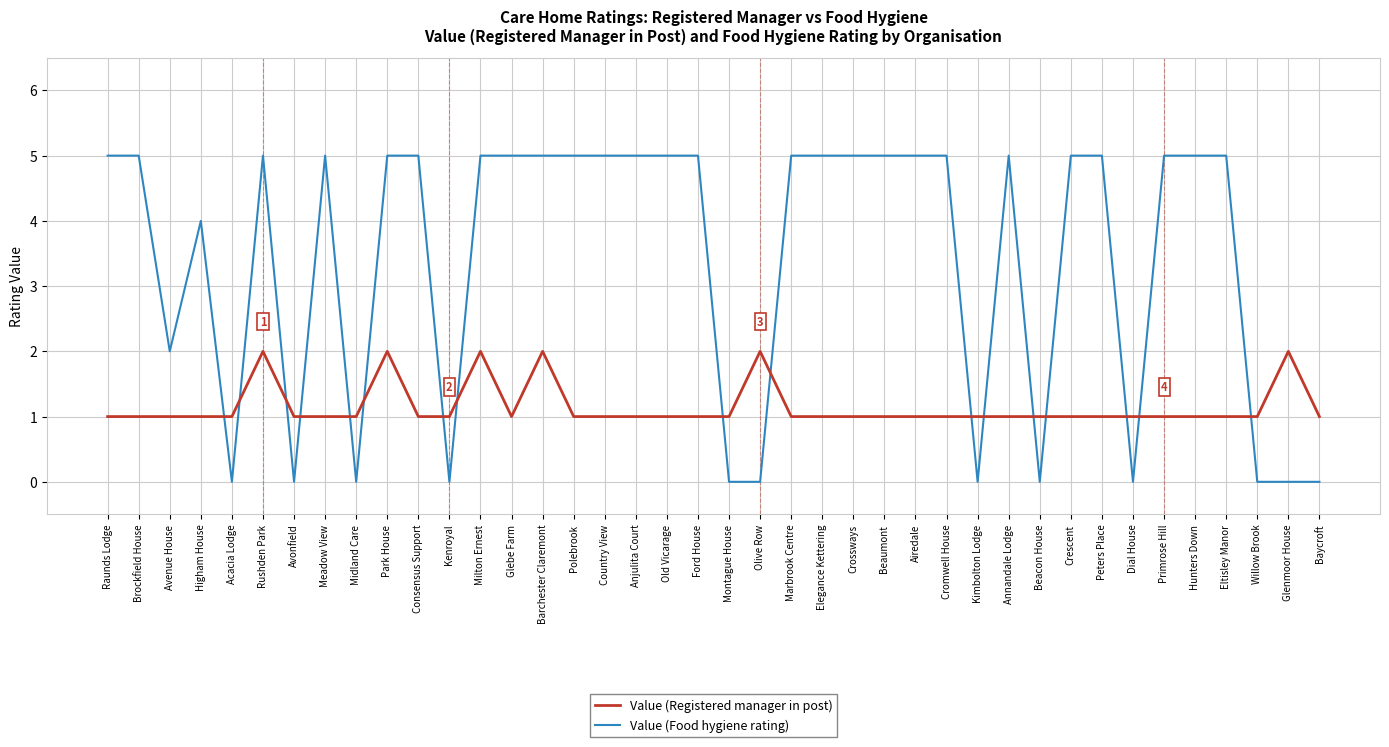

What is the spread (max minus min) of values at Raunds Lodge?

4